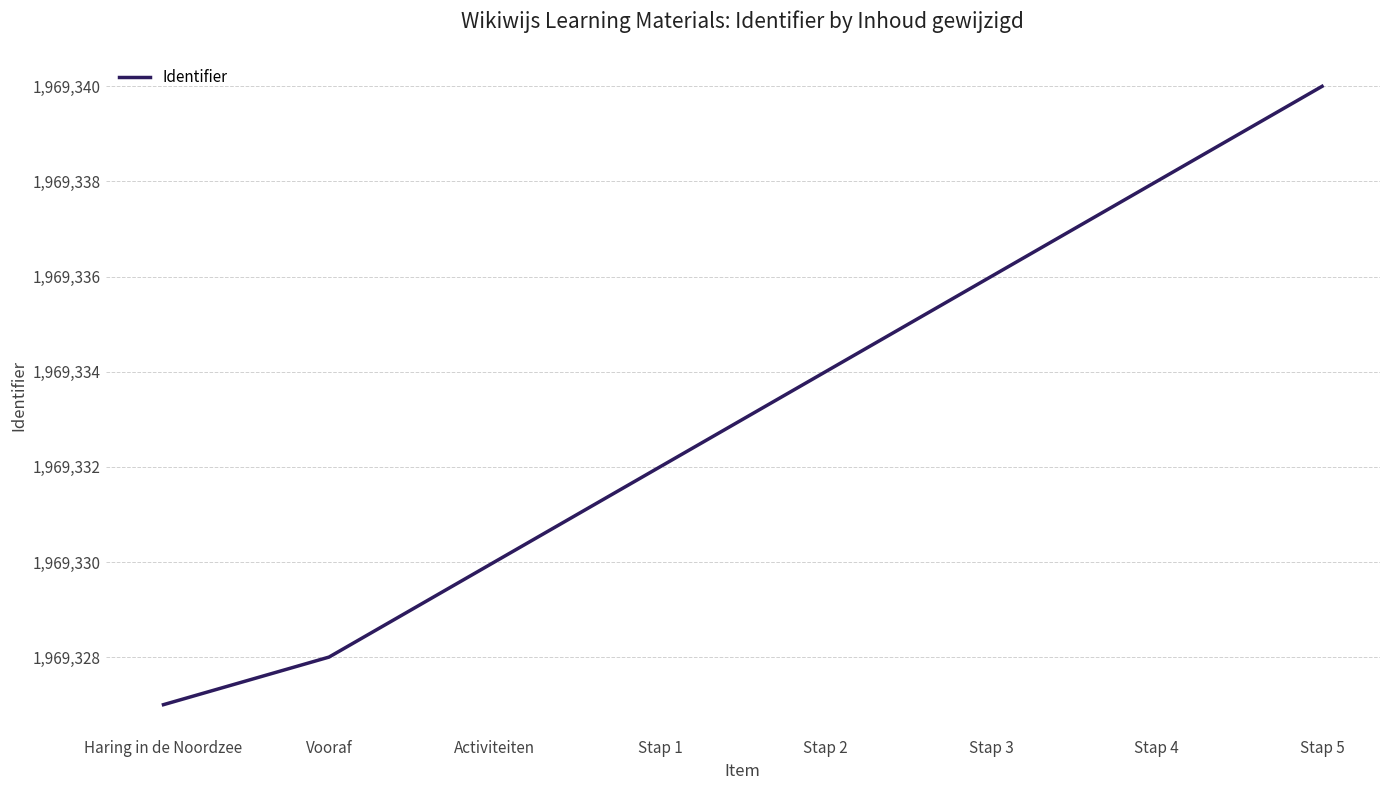

What is the change in value from Vooraf to Stap 4?

+10